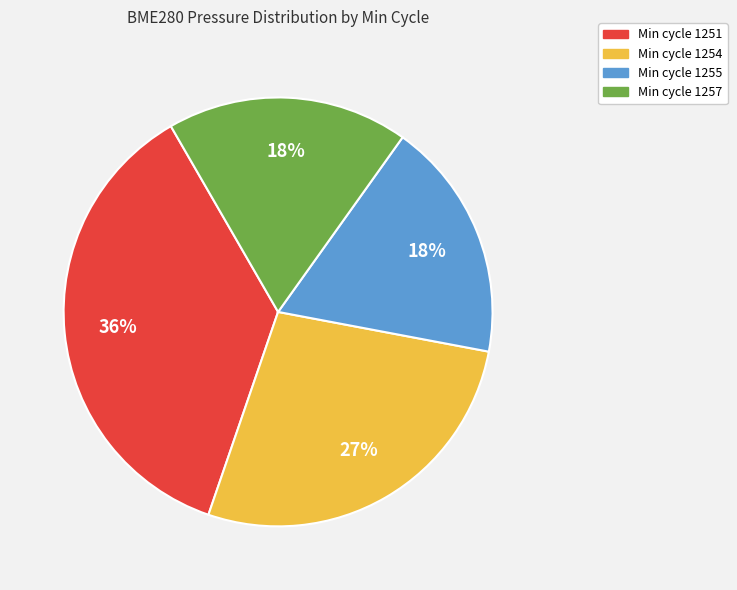

To the nearest percent, what percentage of the pie is Min cycle 1251?

36%